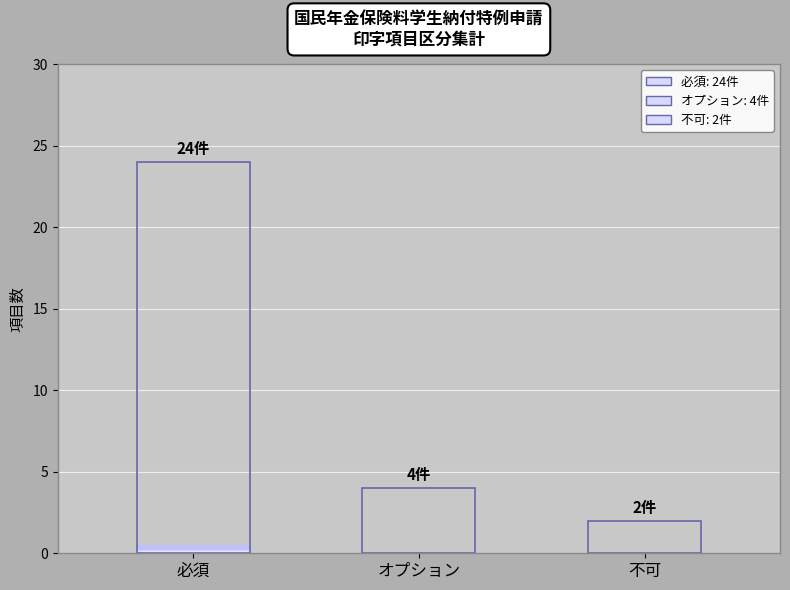

List the labels in order of value, smallest first.

不可, オプション, 必須